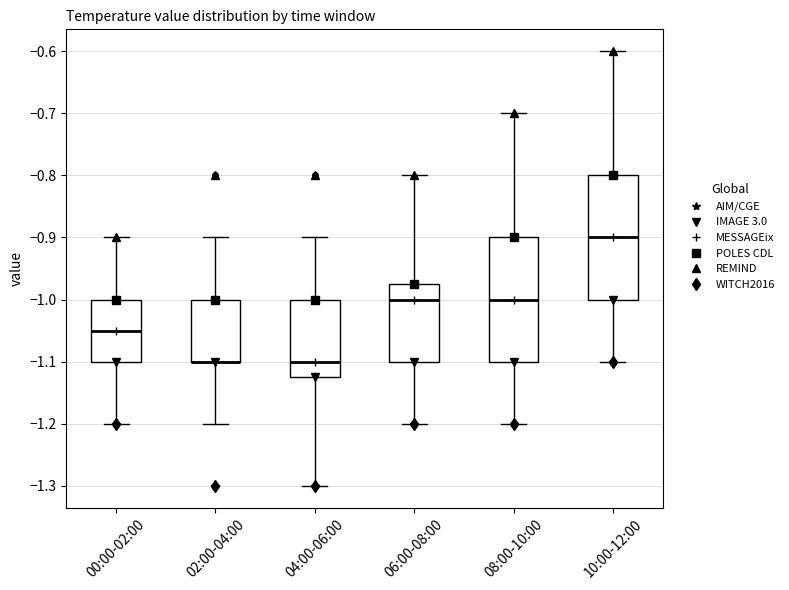

Reading left to right, transcribe this box plot: for each box, give where its median line is, the range the box spans, and where its two whiskers end, as read against the y-axis. The values are not printed on the chart, so give them approximately, as read against the axis.

00:00-02:00: median -1.05, box -1.10 to -1.00, whiskers -1.20 to -0.90
02:00-04:00: median -1.10 (drawn on the box's lower edge), box -1.10 to -1.00, whiskers -1.20 to -0.90
04:00-06:00: median -1.10, box -1.12 to -1.00, whiskers -1.30 to -0.90
06:00-08:00: median -1.00, box -1.10 to -0.97, whiskers -1.20 to -0.80
08:00-10:00: median -1.00, box -1.10 to -0.90, whiskers -1.20 to -0.70
10:00-12:00: median -0.90, box -1.00 to -0.80, whiskers -1.10 to -0.60